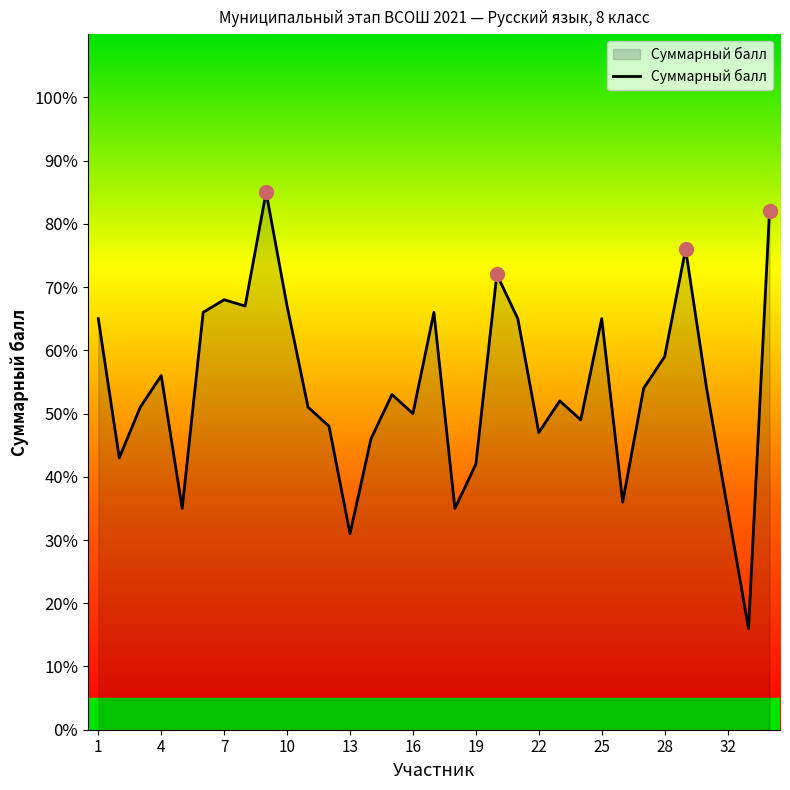

What is the minimum value shown in the chart?

16